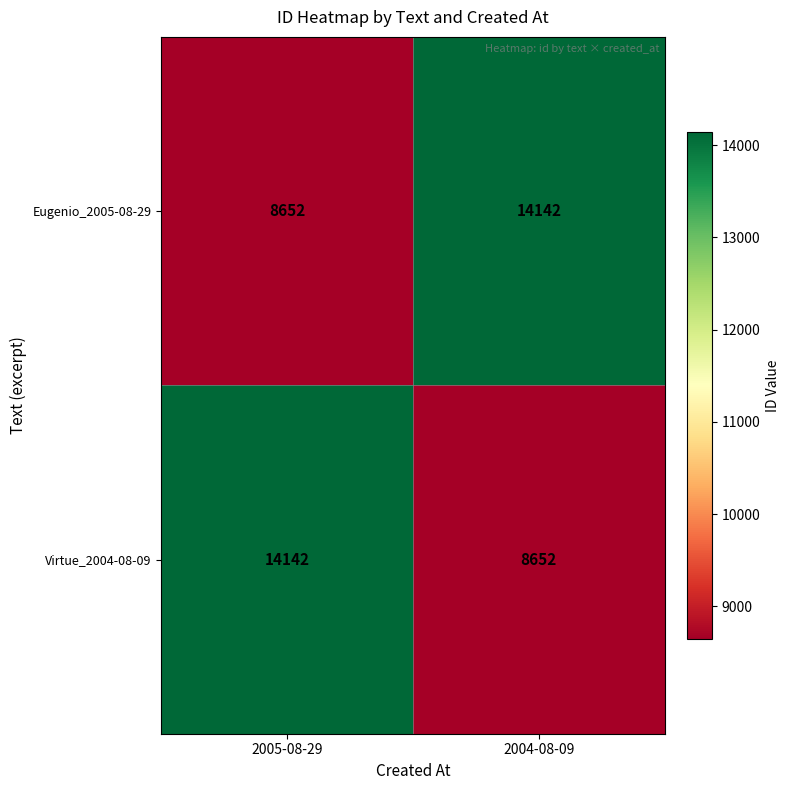

Rank the series at 2004-08-09 from lowest to highest value.

Virtue_2004-08-09, Eugenio_2005-08-29